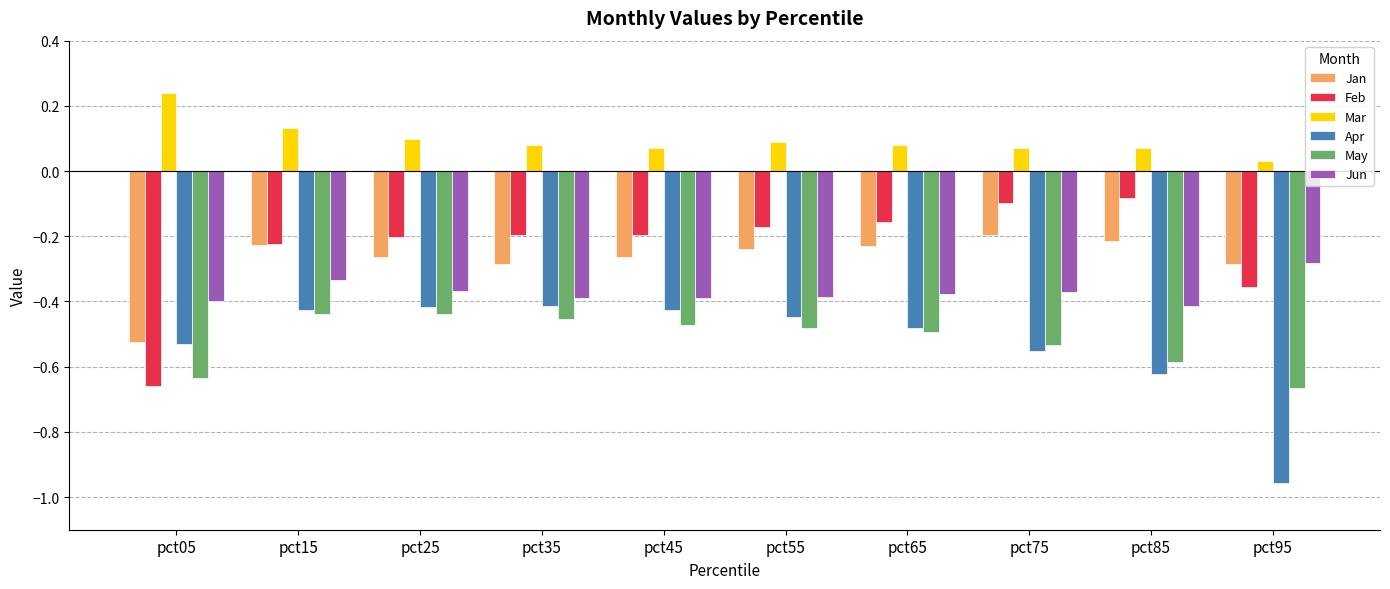

What is the sum of all Mar values?

1.0